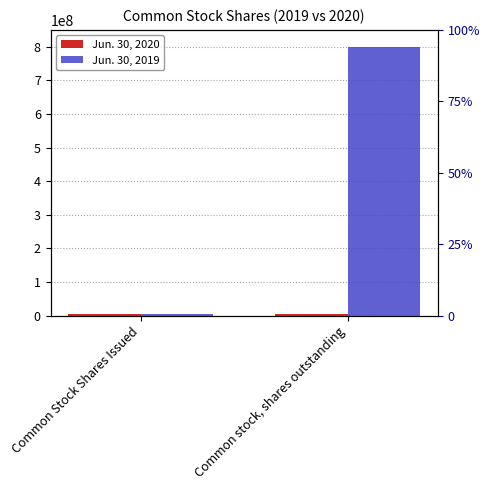

Is it true that Jun. 30, 2019 equals 800000000 at Common stock, shares outstanding?

True